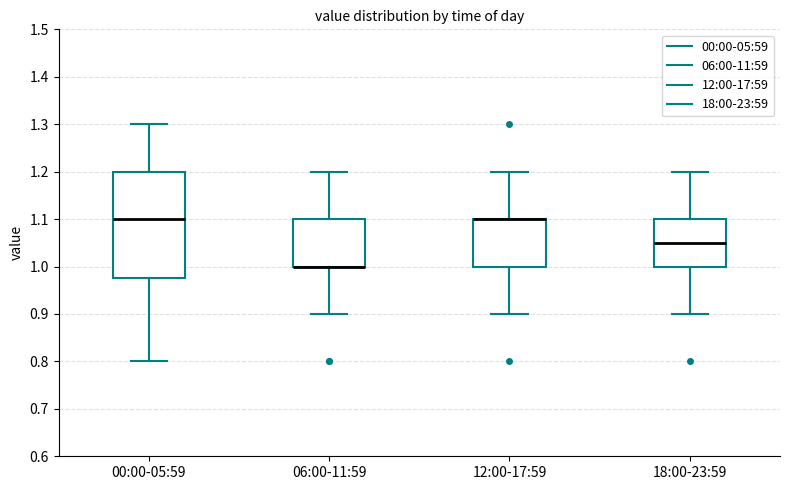

Where does the upper whisker of the box for 06:00-11:59 end on the y-axis? The values are not printed on the chart, so give them approximately, as read against the axis.

1.20